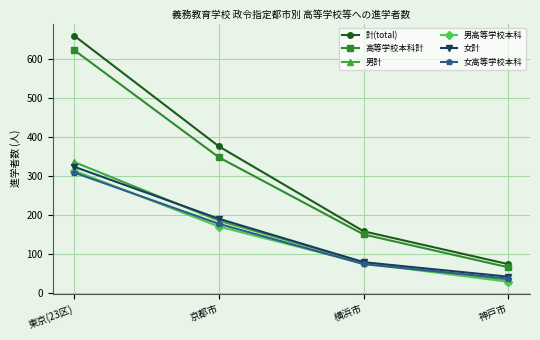

Is the value of 男計 at 神戸市 greater than the value of 計(total) at 京都市?

No